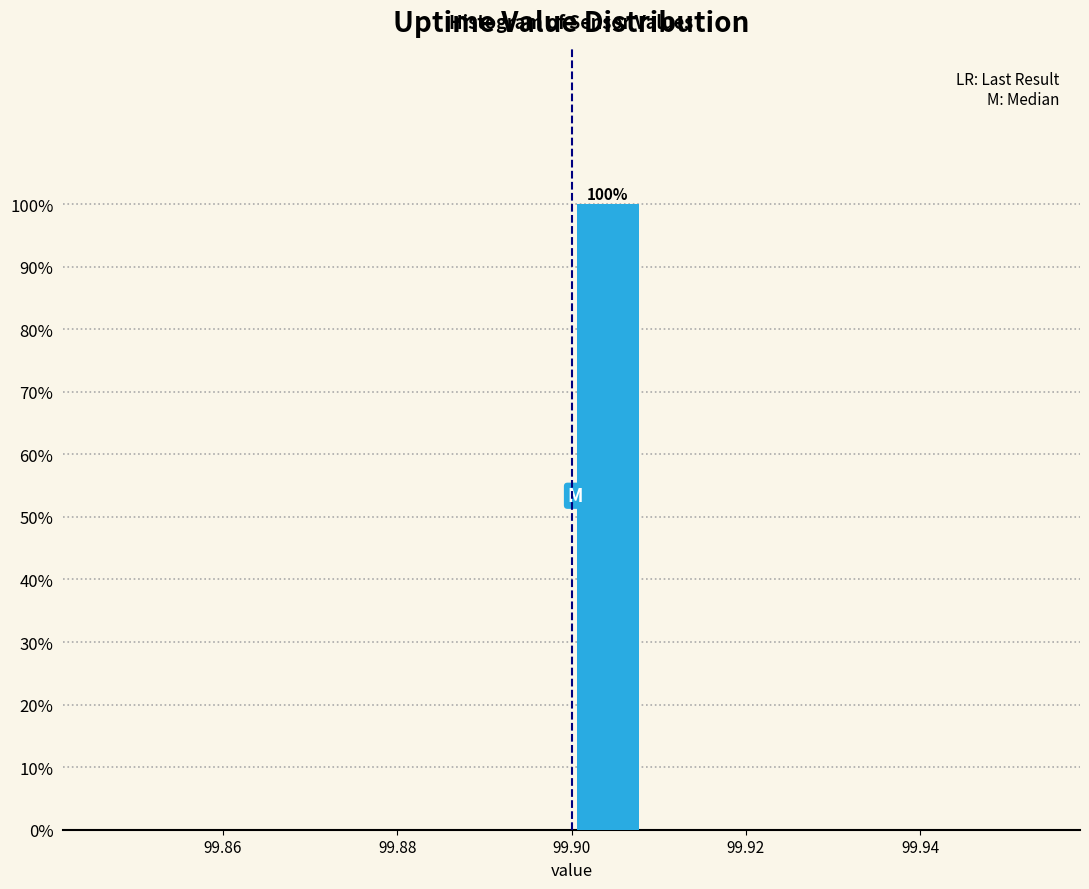

Which range on the x-axis has the tallest bar?

99.900 to 99.908